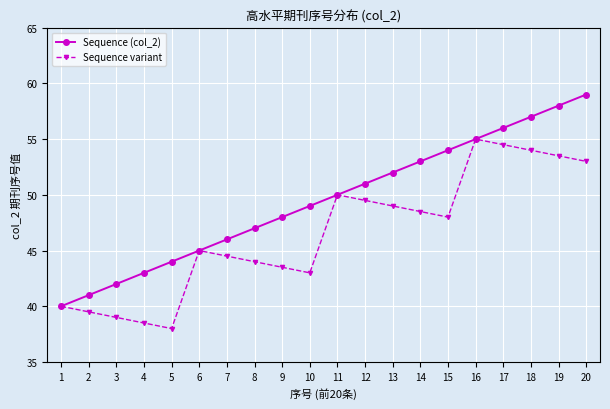

What is the difference between the highest and lowest values at 14?

4.5